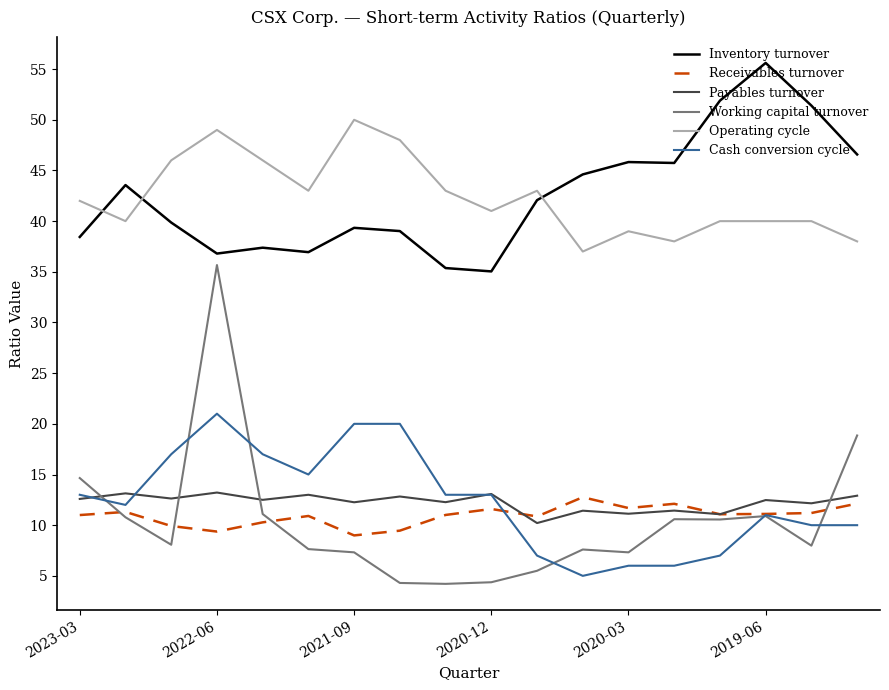

Which series has the widest spread of values?

Working capital turnover